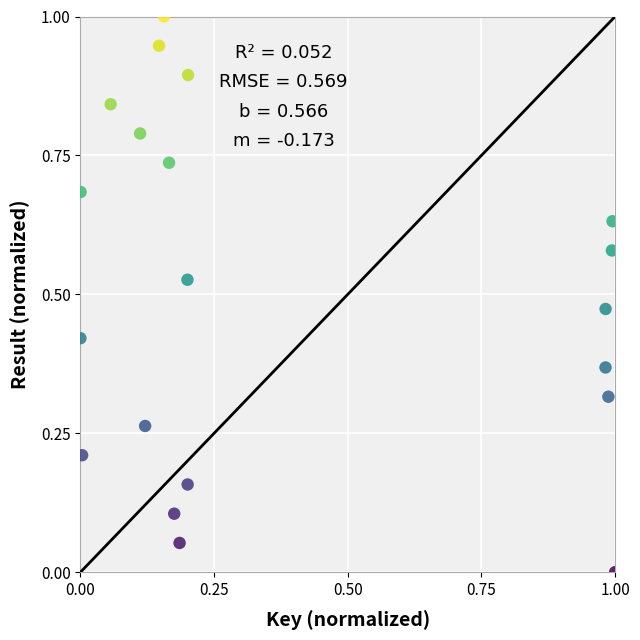

What is the range of X values (max minus min)?

1.0